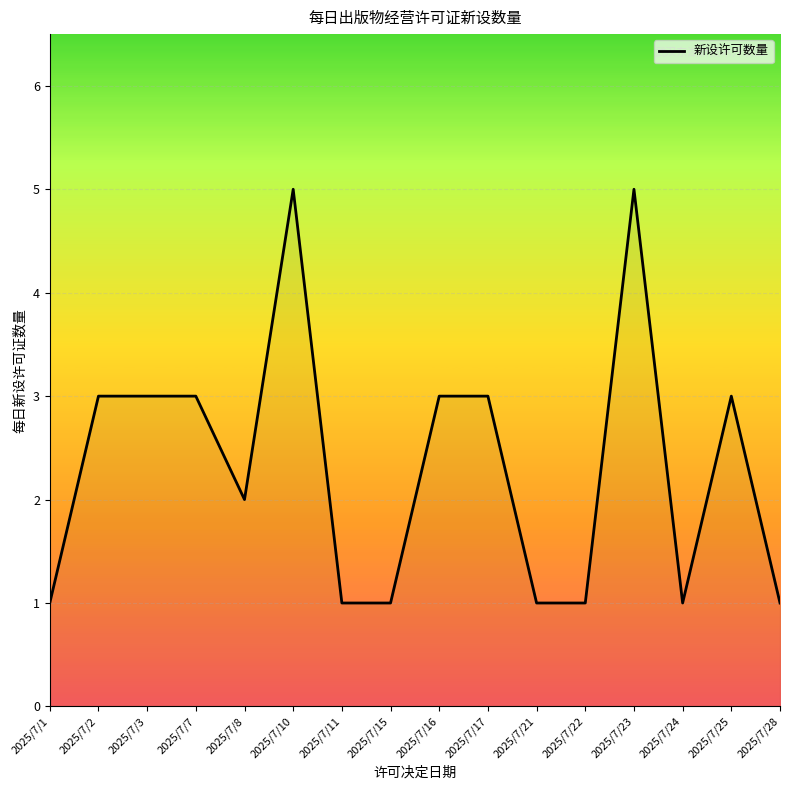

True or false: the data shows 0 at 2025/7/28.

False